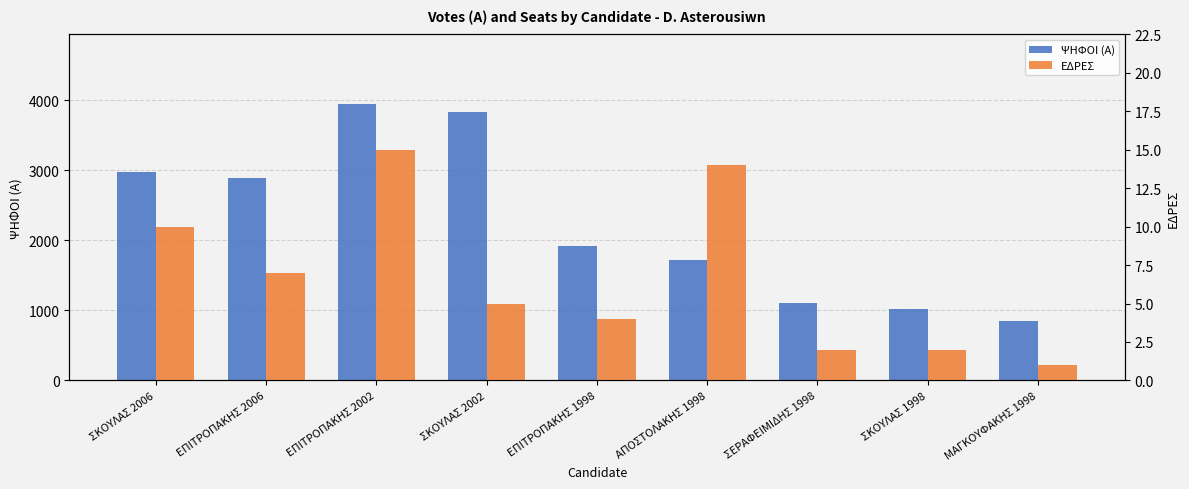

Reading left to right, transcribe all the data shown in this chart.

ΨΗΦΟΙ (Α): 2982	2887	3953	3831	1922	1723	1102	1018	852
ΕΔΡΕΣ: 10	7	15	5	4	14	2	2	1